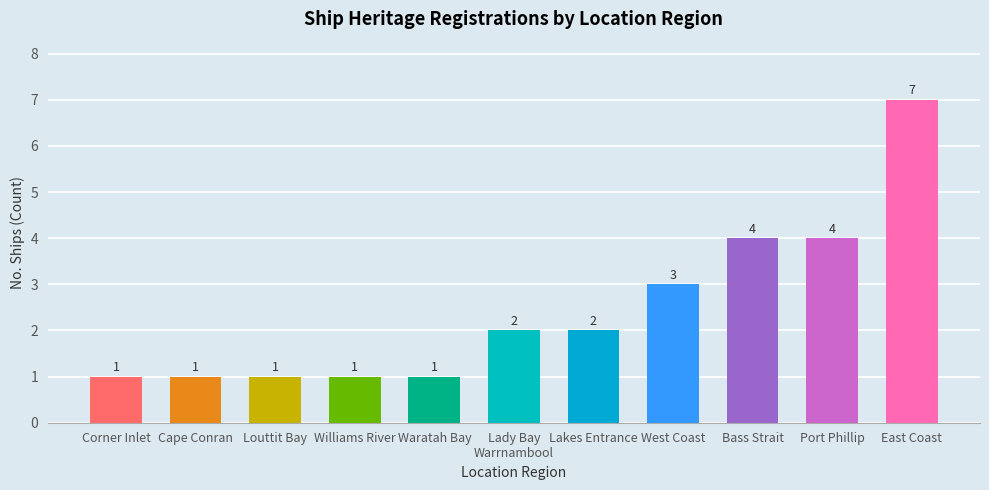

What is the approximate value at Waratah Bay?

1